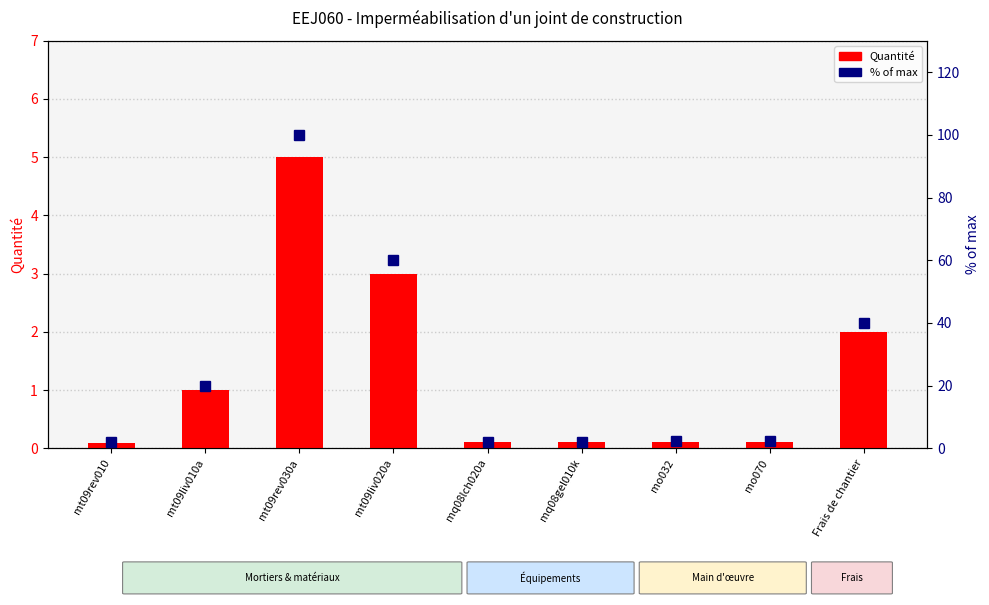

What is the label of the 7th bar from the right?

mt09rev030a